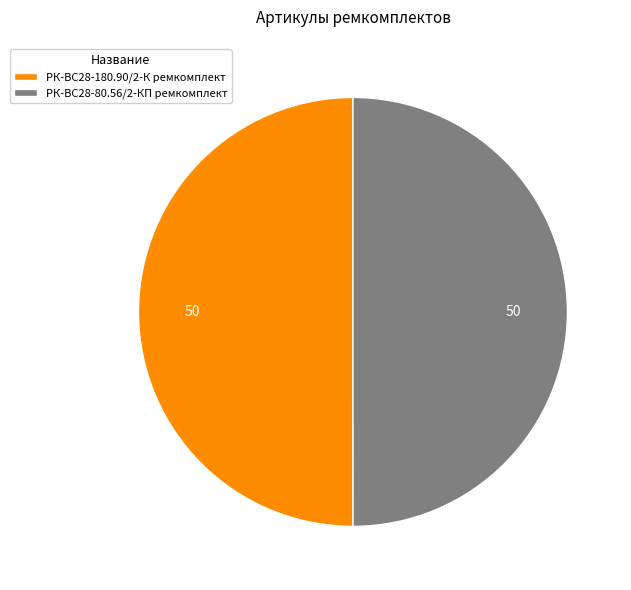

How many slices are in this pie chart?

2